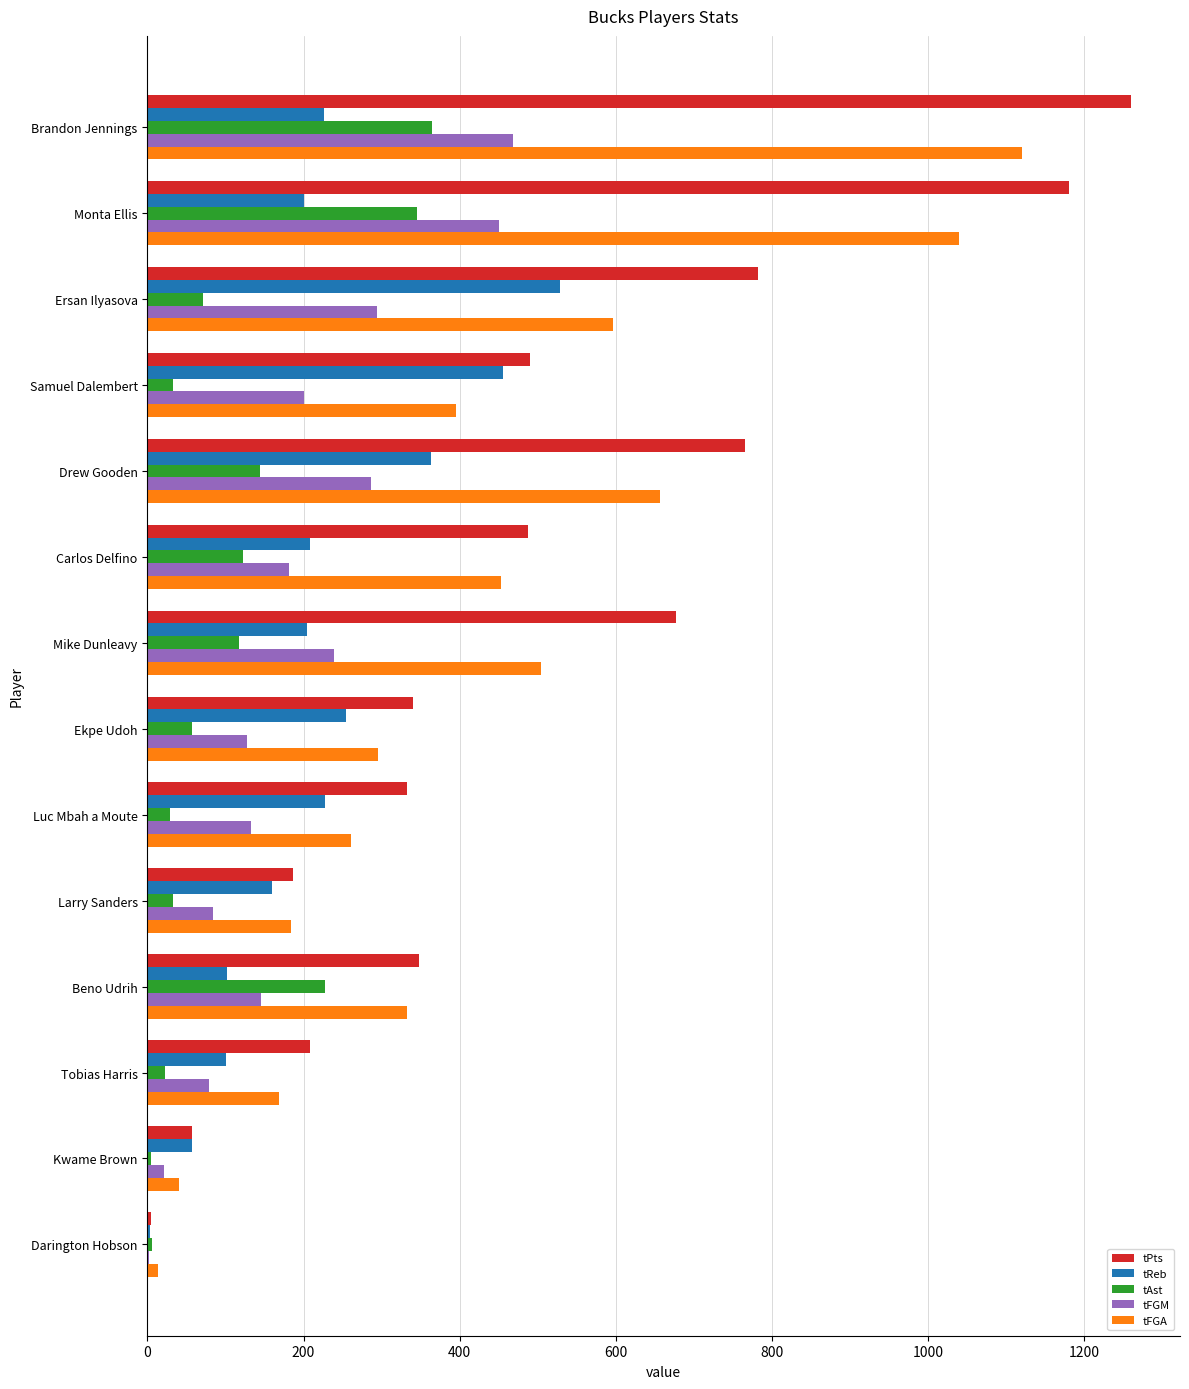

At which label is tReb closest to 266?

Ekpe Udoh